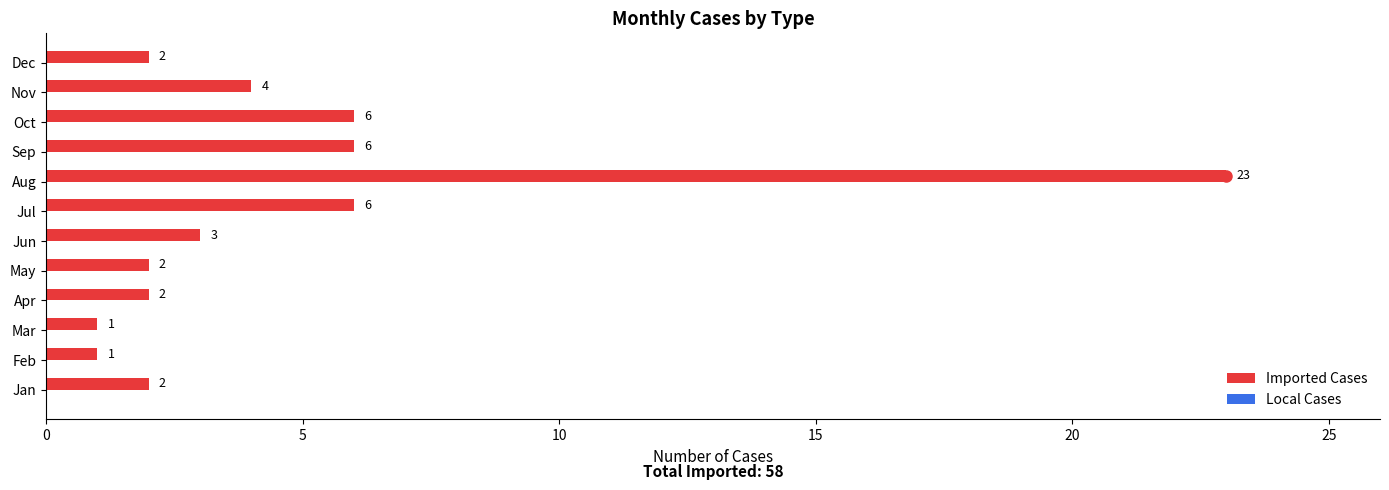

What is the sum of all values?

58